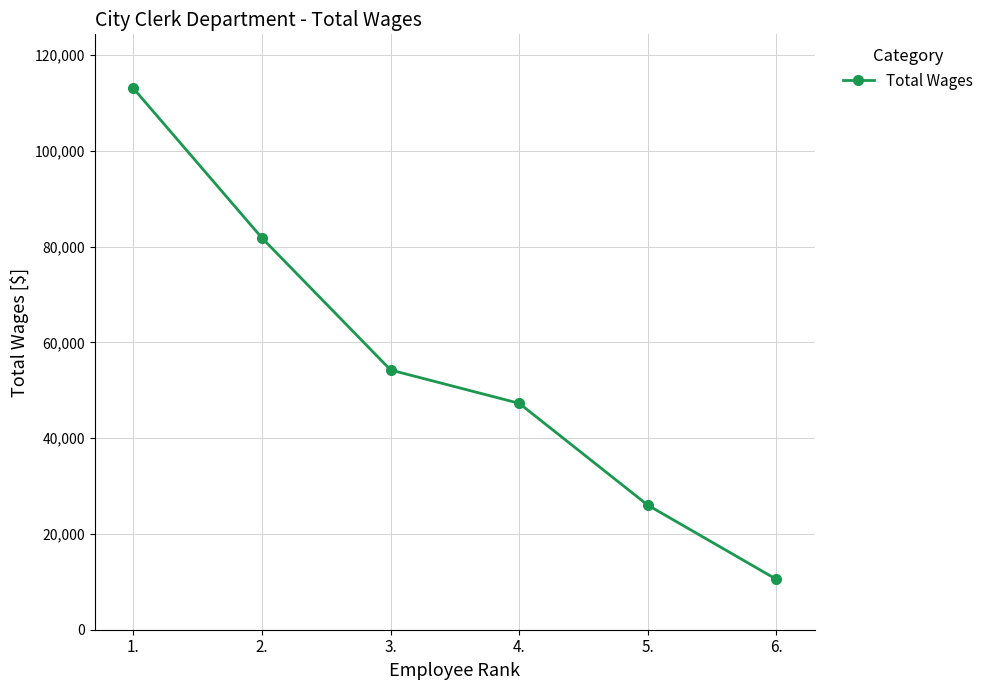

Which label corresponds to the largest value in the chart?

1.